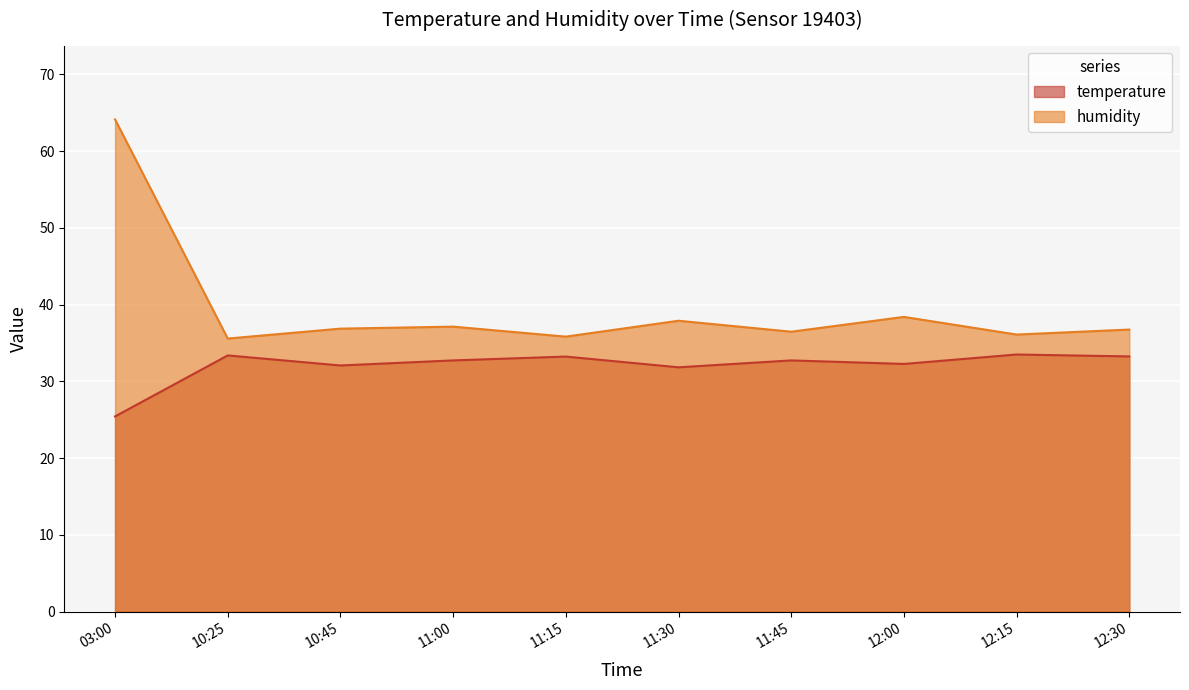

The value of temperature at 03:00 is 25.4. True or false?

True